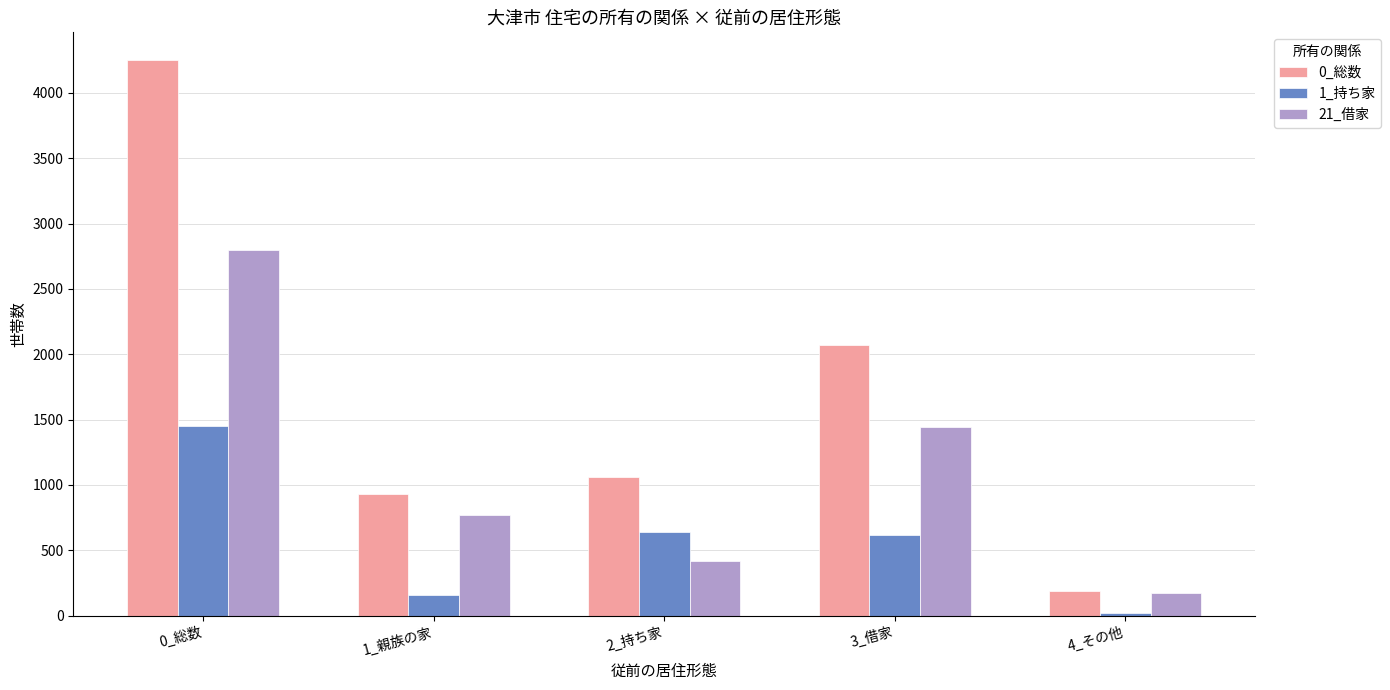

How many data points does each series have?

5